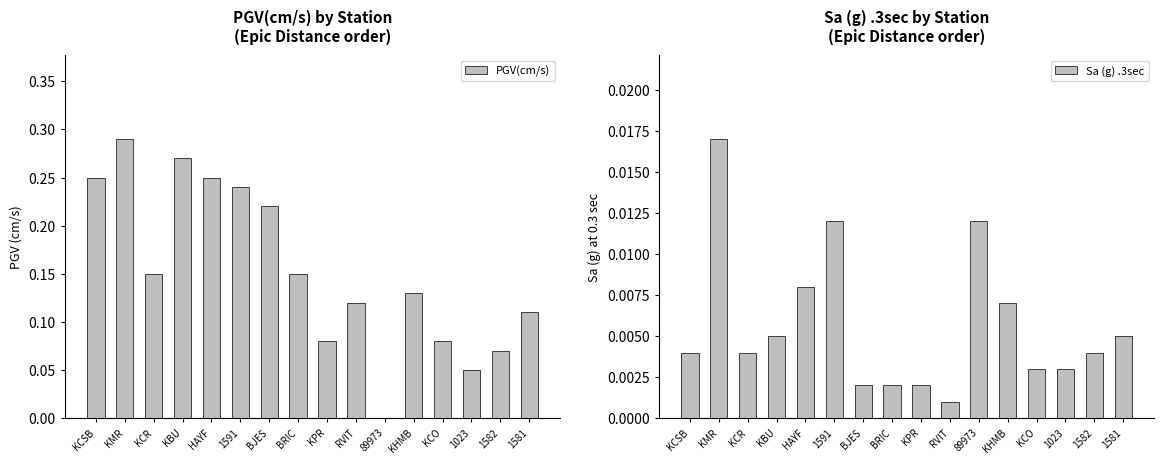

Between BJES and KCR, which is larger?

BJES